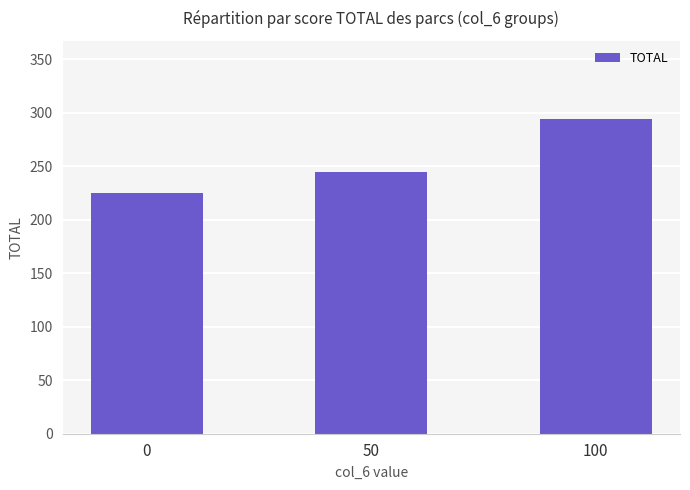

The value at 0 is 389. True or false?

False